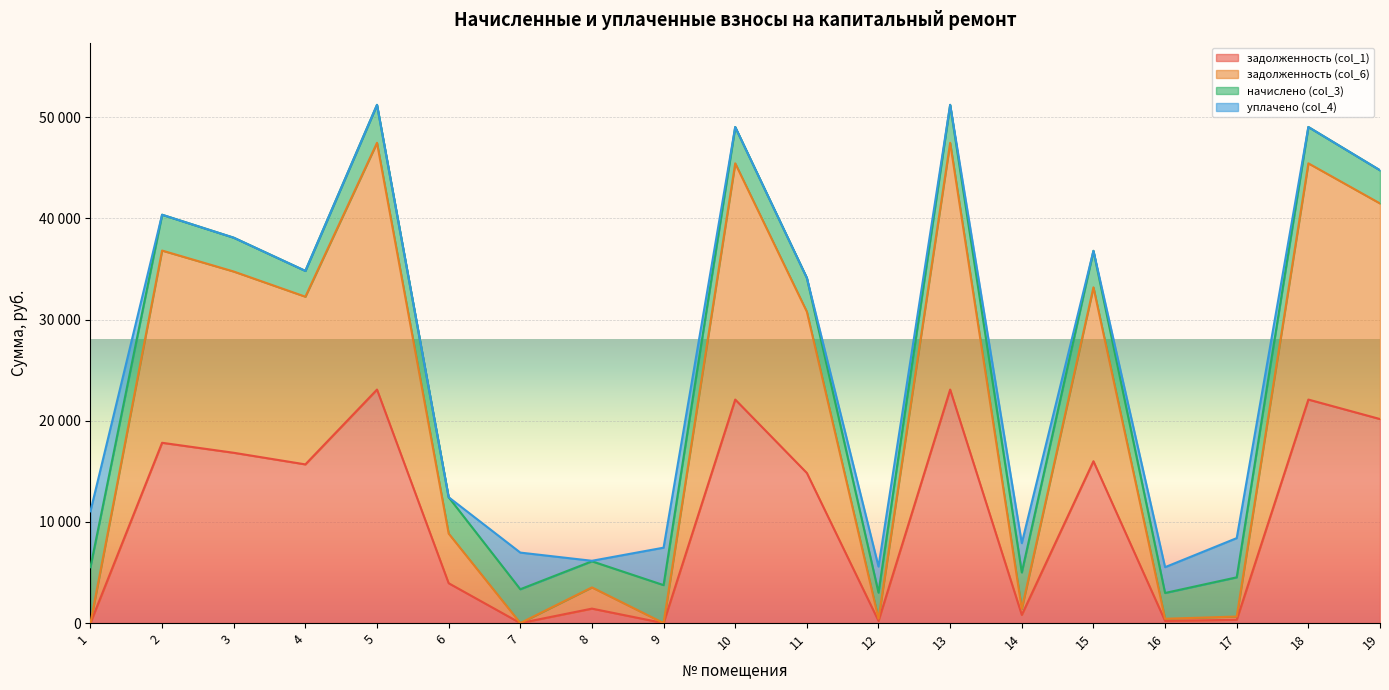

True or false: задолженность (col_6) has a value of 45432.6 at 18.

True